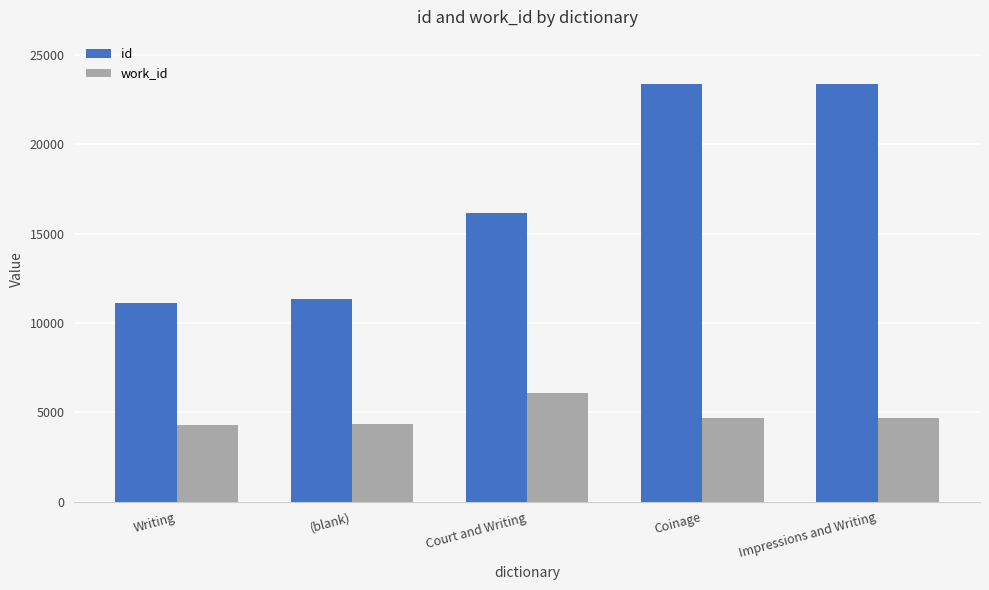

What are all the series names shown in the legend?

id, work_id